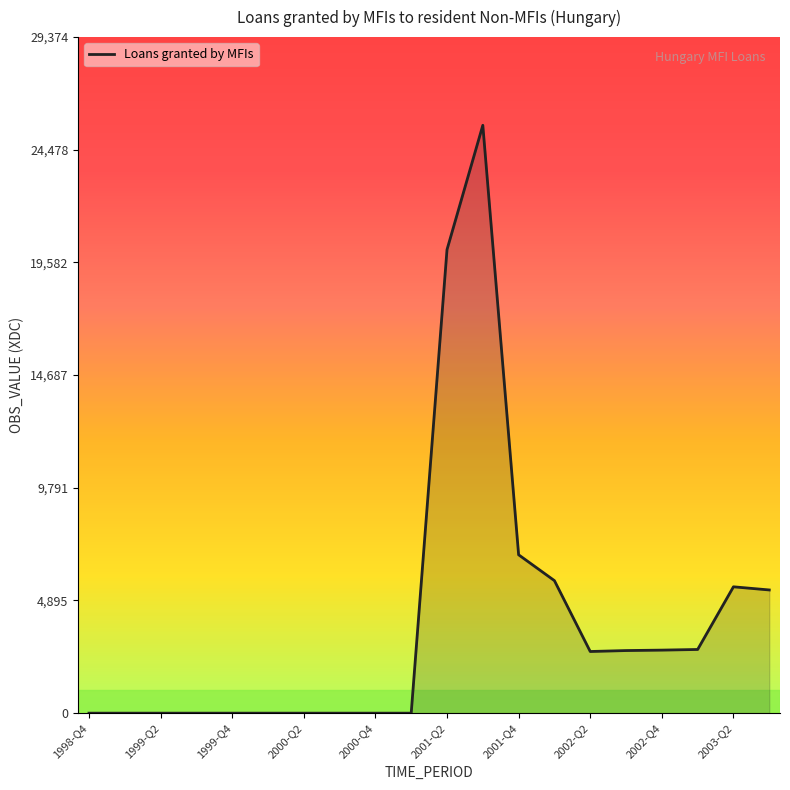

What is the difference between the maximum and minimum values?

25543